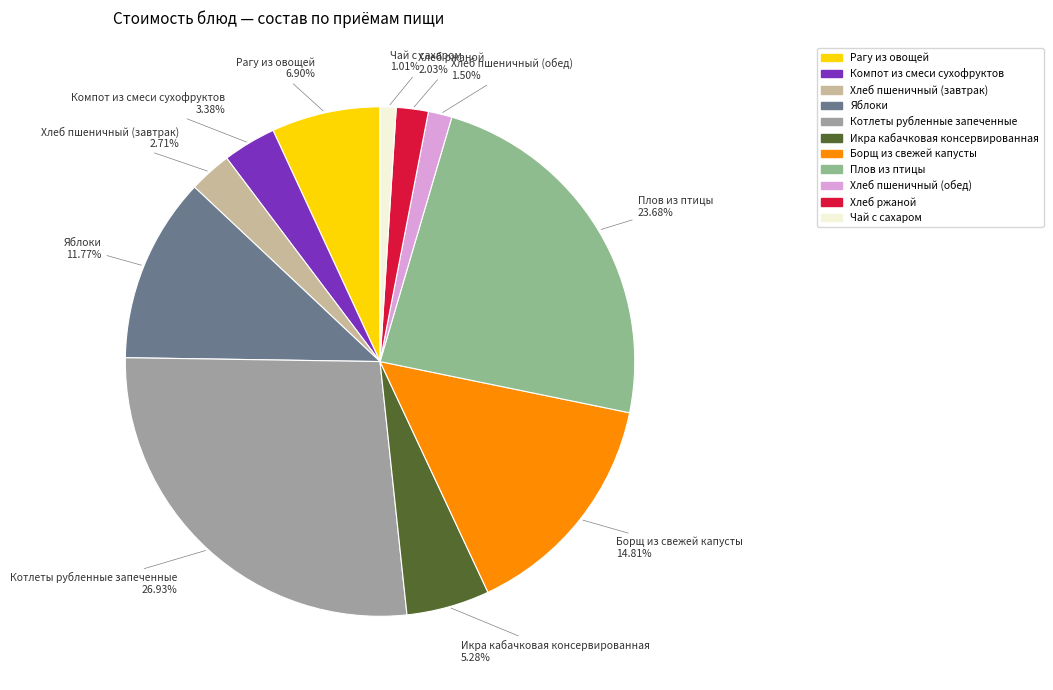

Does Хлеб пшеничный (завтрак) represent more than half of the total?

No